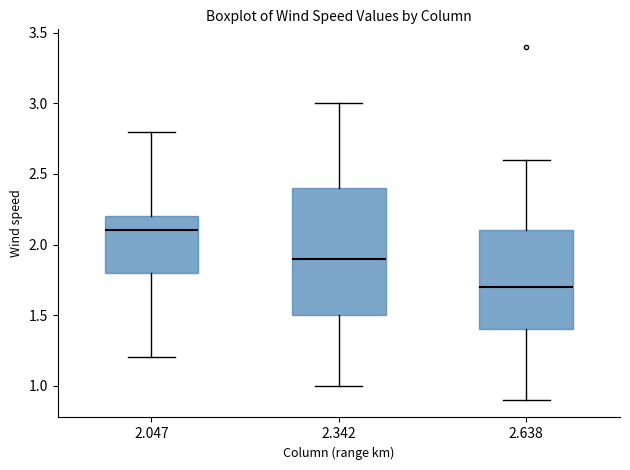

Where is the upper edge of the box at x = 2.638 on the y-axis? The values are not printed on the chart, so give them approximately, as read against the axis.

2.1